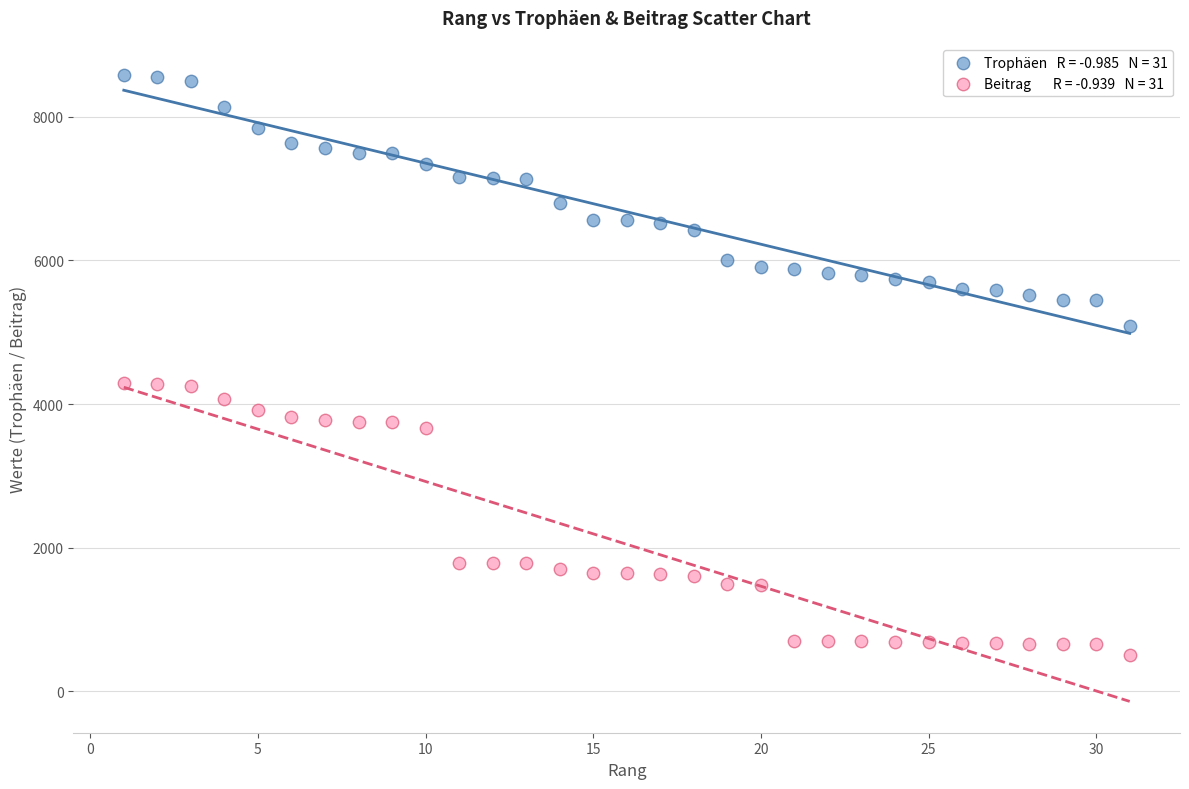

Across all data points, what is the range of Y values (max minus min)?

8079